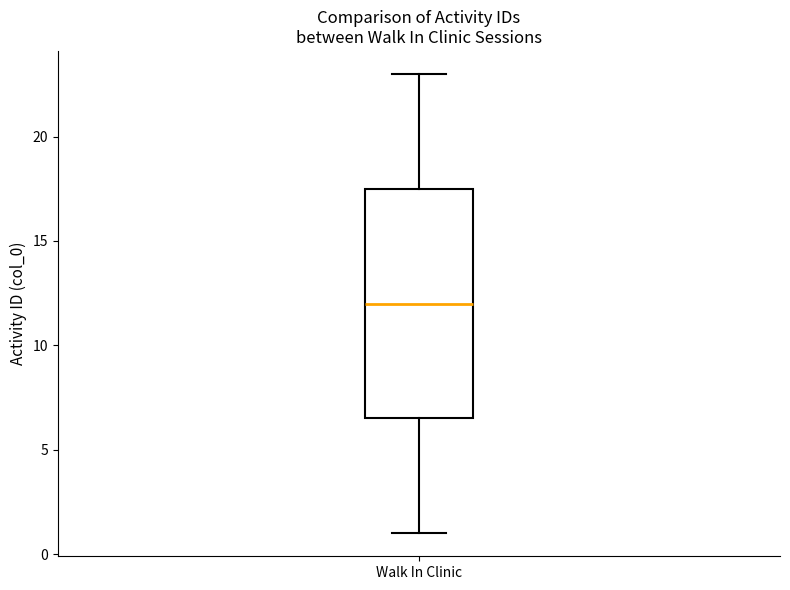

Where does the upper whisker of the box for Walk In Clinic end on the y-axis? The values are not printed on the chart, so give them approximately, as read against the axis.

23.0